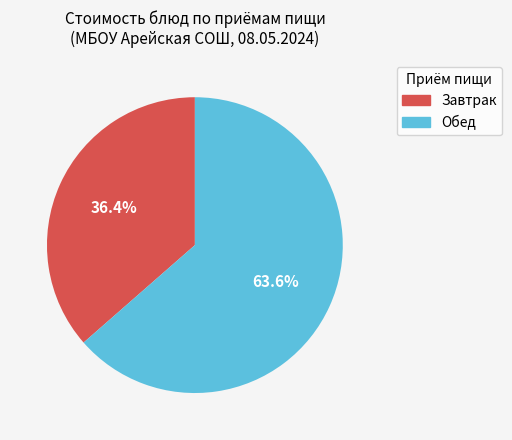

Does any single category account for the majority?

Yes